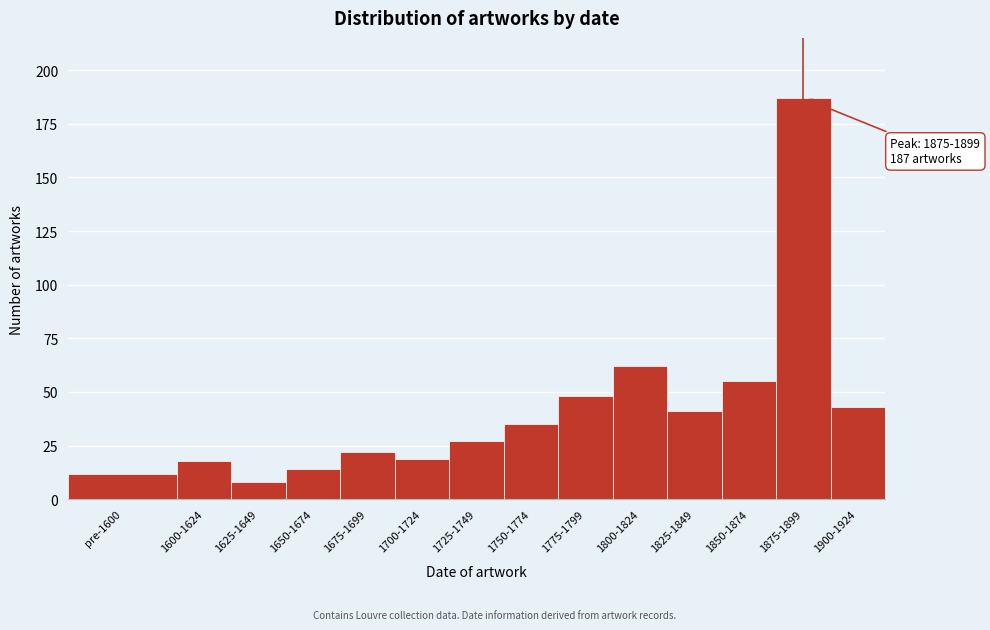

Reading left to right, transcribe all the data shown in this chart.

12	18	8	14	22	19	27	35	48	62	41	55	187	43